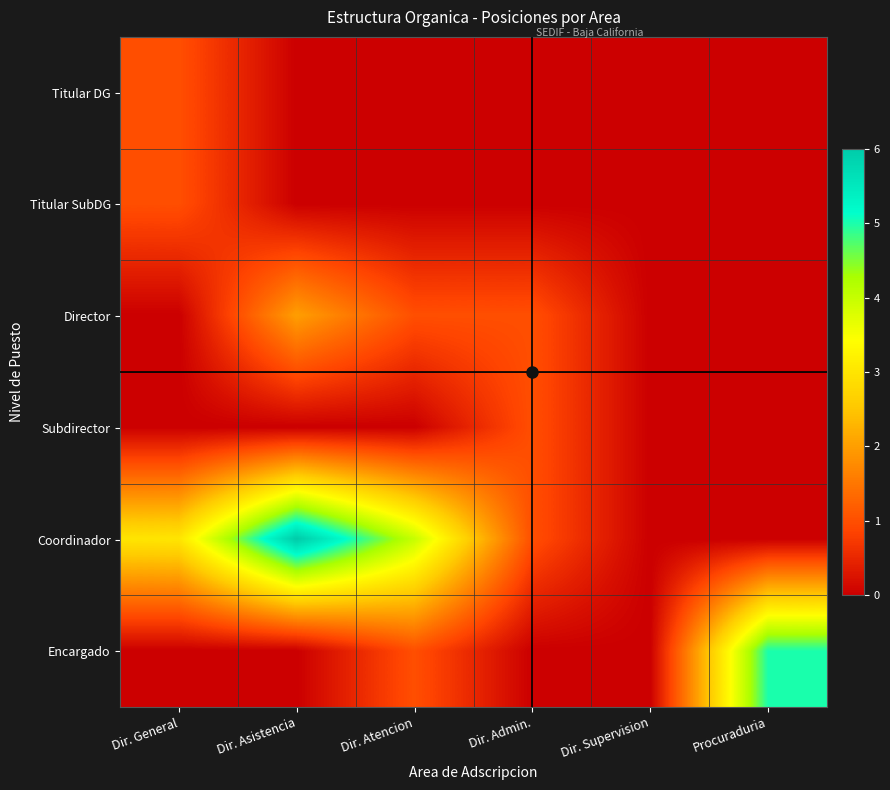

Reading right to left, transcribe all the data shown in this chart.

Titular DG: Procuraduria=0	Dir. Supervision=0	Dir. Admin.=0	Dir. Atencion=0	Dir. Asistencia=0	Dir. General=1
Titular SubDG: Procuraduria=0	Dir. Supervision=0	Dir. Admin.=0	Dir. Atencion=0	Dir. Asistencia=0	Dir. General=1
Director: Procuraduria=0	Dir. Supervision=0	Dir. Admin.=1	Dir. Atencion=1	Dir. Asistencia=2	Dir. General=0
Subdirector: Procuraduria=0	Dir. Supervision=0	Dir. Admin.=1	Dir. Atencion=0	Dir. Asistencia=0	Dir. General=0
Coordinador: Procuraduria=0	Dir. Supervision=0	Dir. Admin.=1	Dir. Atencion=4	Dir. Asistencia=6	Dir. General=3
Encargado: Procuraduria=5	Dir. Supervision=0	Dir. Admin.=0	Dir. Atencion=1	Dir. Asistencia=0	Dir. General=0